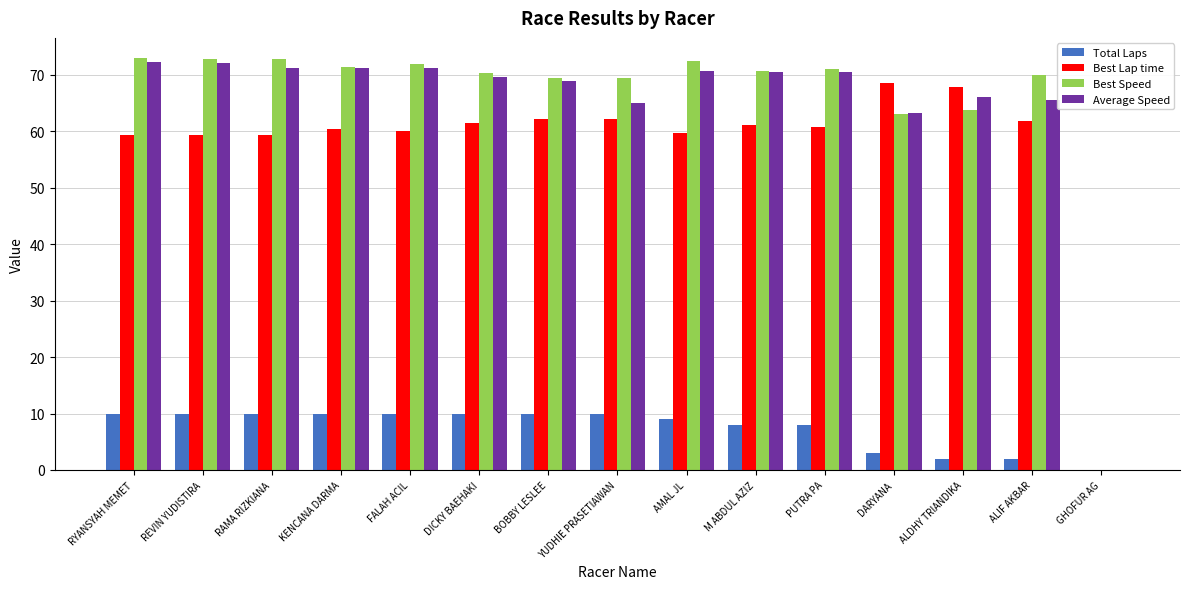

What are all the series names shown in the legend?

Total Laps, Best Lap time, Best Speed, Average Speed